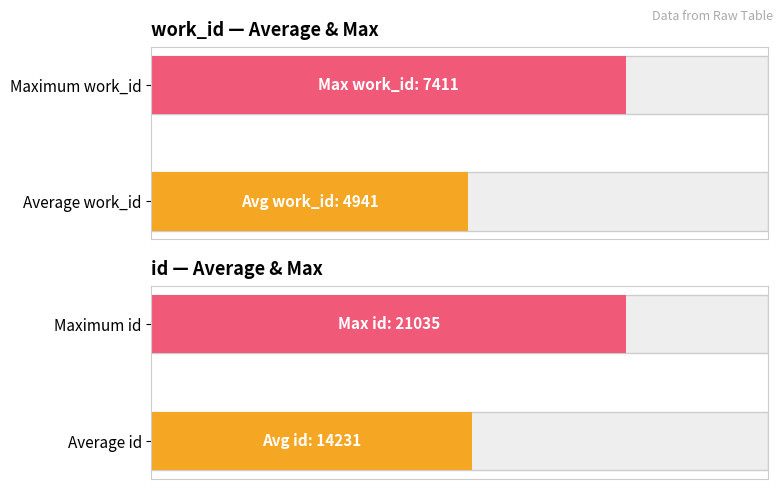

Is the value of work_id at I've included the entire poem. greater than the value of id at ?

No